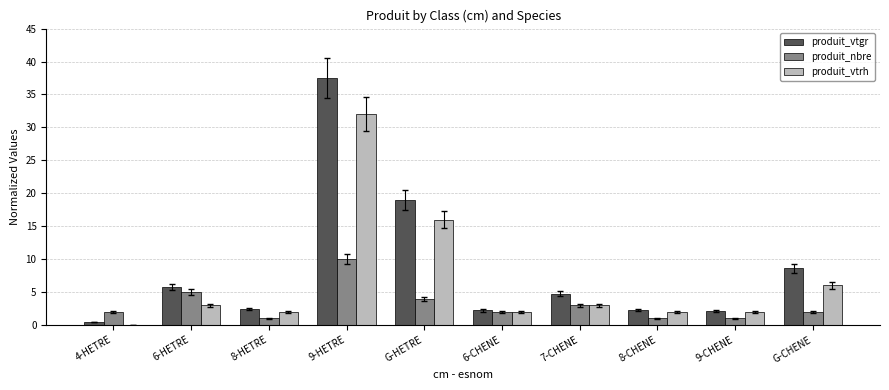

Which series has the largest total across all categories?

produit_vtgr